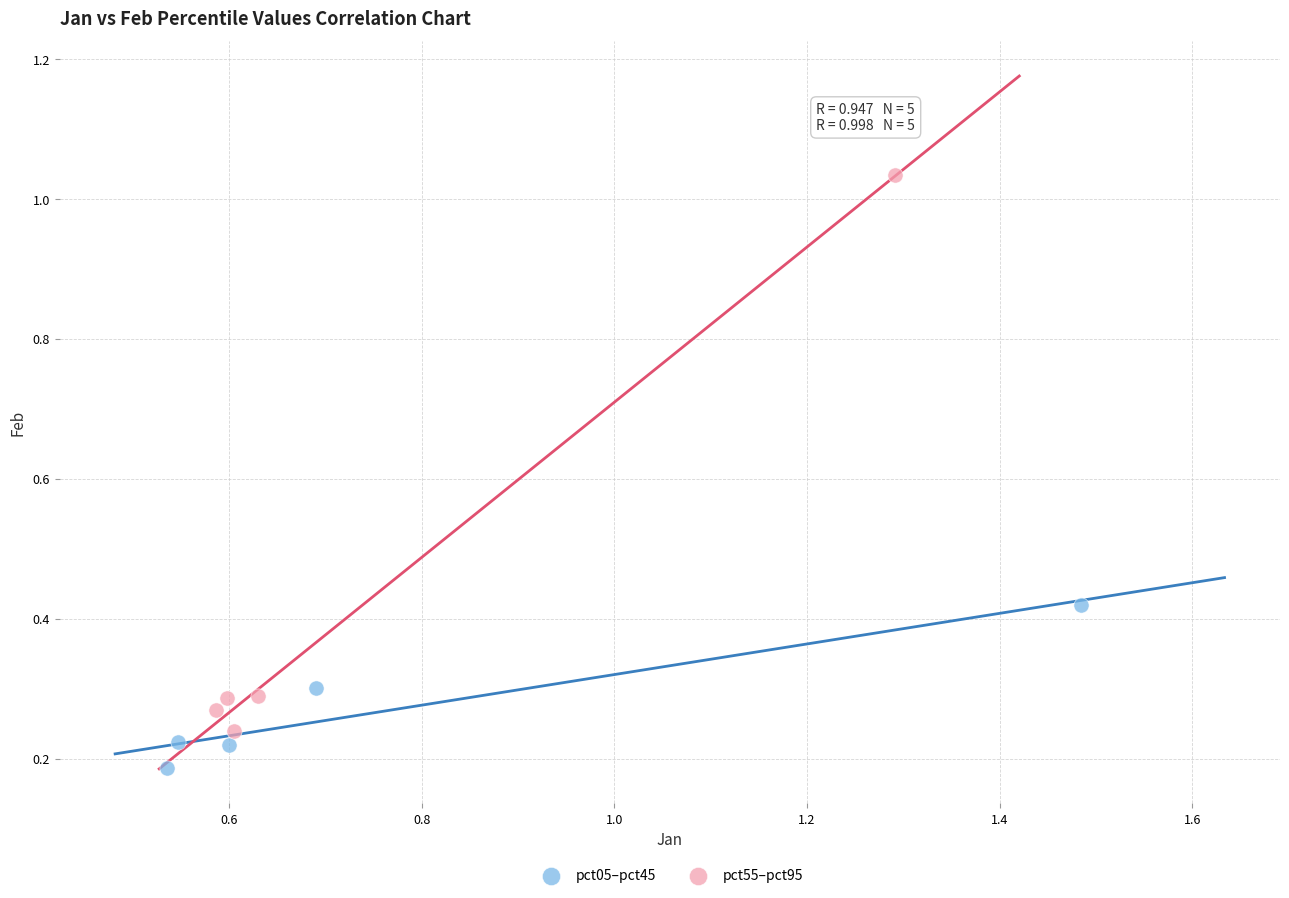

Which series has the widest spread of Y values?

pct55–pct95